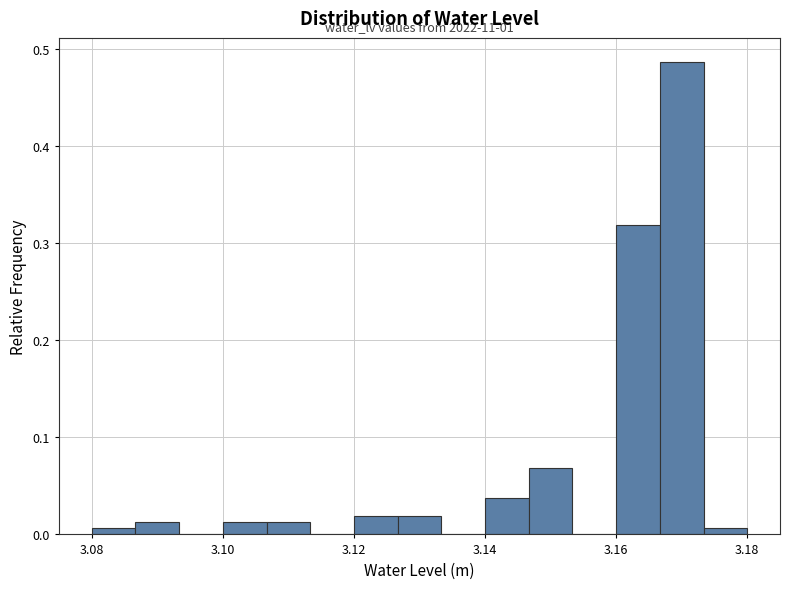

Read against the x-axis, roughly where is the centre of the tallest bar?

3.170